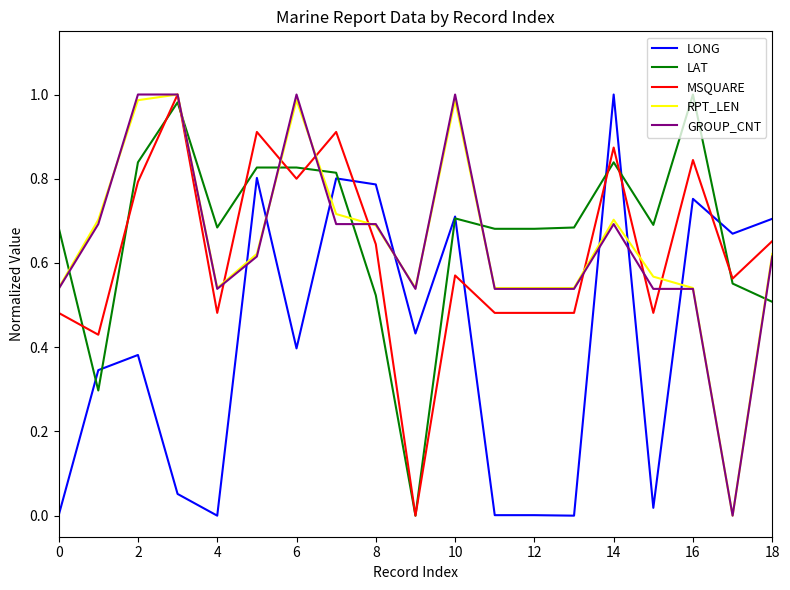

True or false: GROUP_CNT and RPT_LEN cross at least once.

True